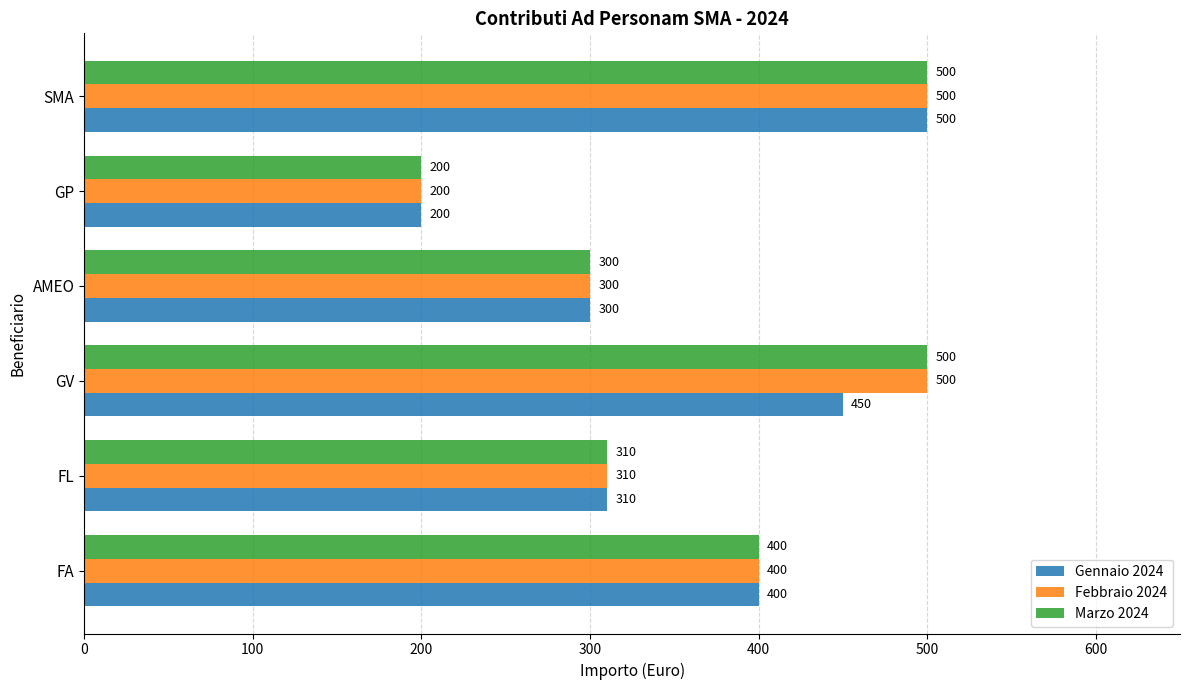

Is it true that Febbraio 2024 equals 400 at FA?

True